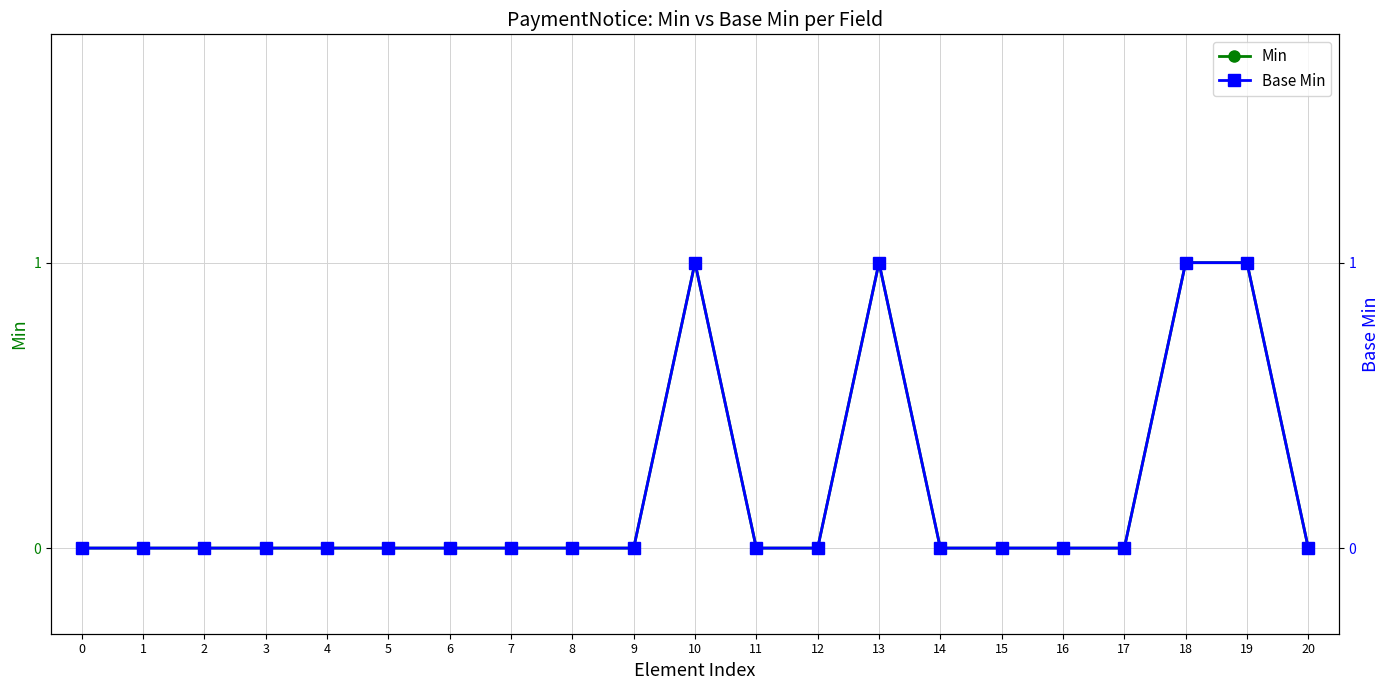

Reading left to right, transcribe all the data shown in this chart.

Min: 0=0	1=0	2=0	3=0	4=0	5=0	6=0	7=0	8=0	9=0	10=1	11=0	12=0	13=1	14=0	15=0	16=0	17=0	18=1	19=1	20=0
Base Min: 0=0	1=0	2=0	3=0	4=0	5=0	6=0	7=0	8=0	9=0	10=1	11=0	12=0	13=1	14=0	15=0	16=0	17=0	18=1	19=1	20=0